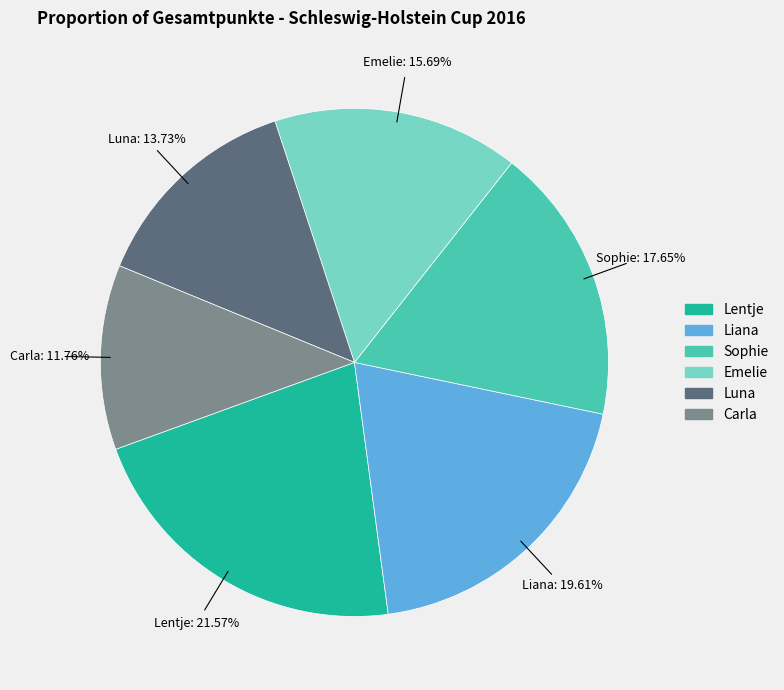

Does any single category account for the majority?

No